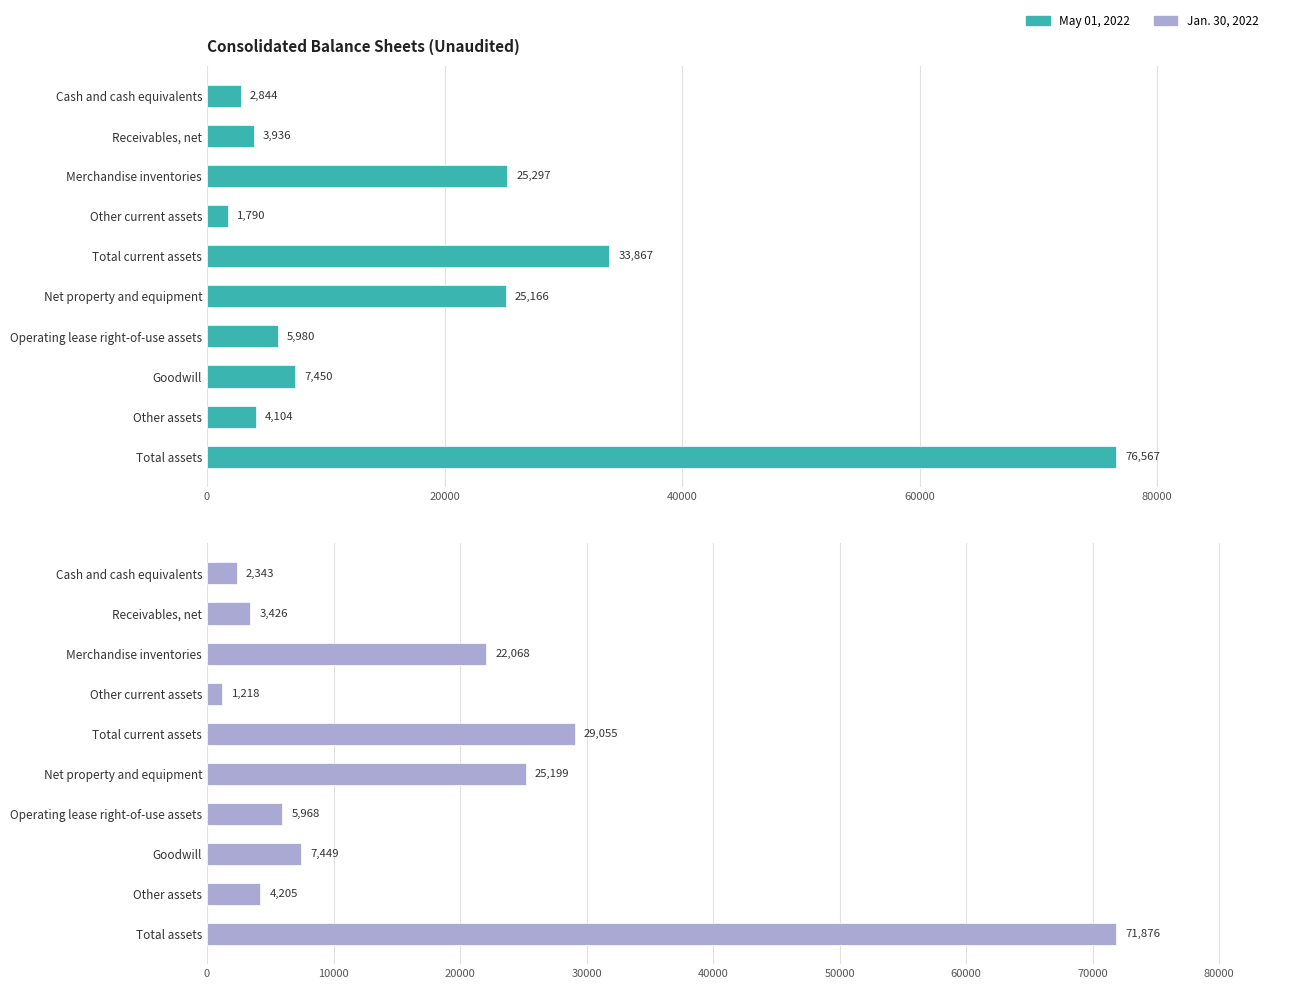

List the series in order of their overall mean, highest first.

May 01, 2022, Jan. 30, 2022